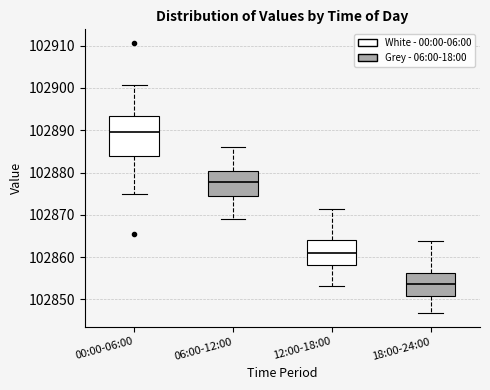

Where does the lower whisker of the box for 06:00-12:00 end on the y-axis? The values are not printed on the chart, so give them approximately, as read against the axis.

102869